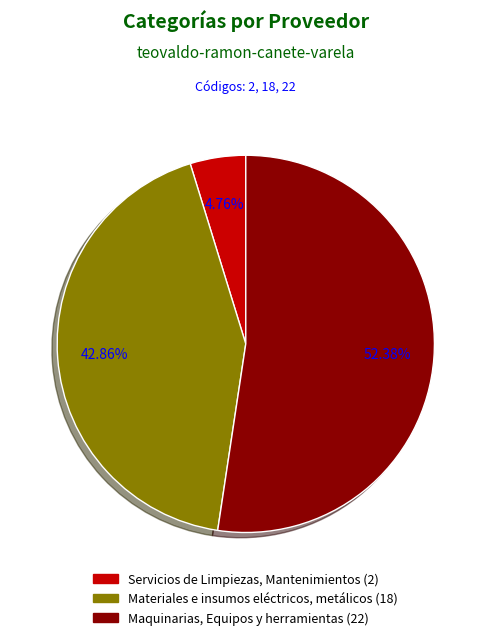

What percentage is NOT represented by Servicios de Limpiezas, Mantenimientos?

95.2%